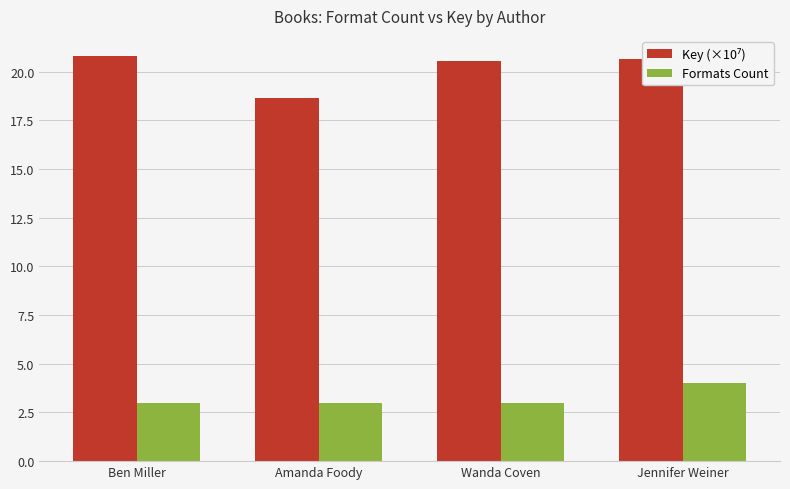

What is the highest value of the Formats Count series?

4.0